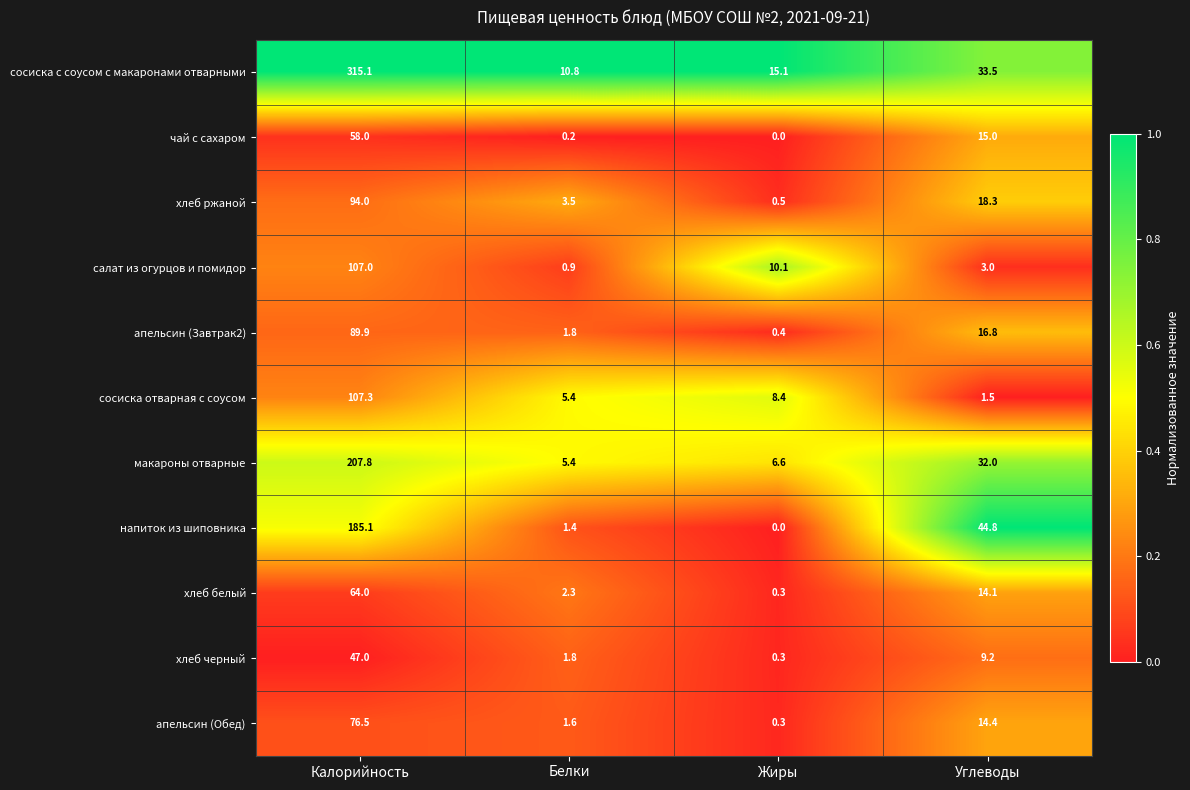

What is the difference between the second highest and minimum values in the хлеб черный series?

8.9